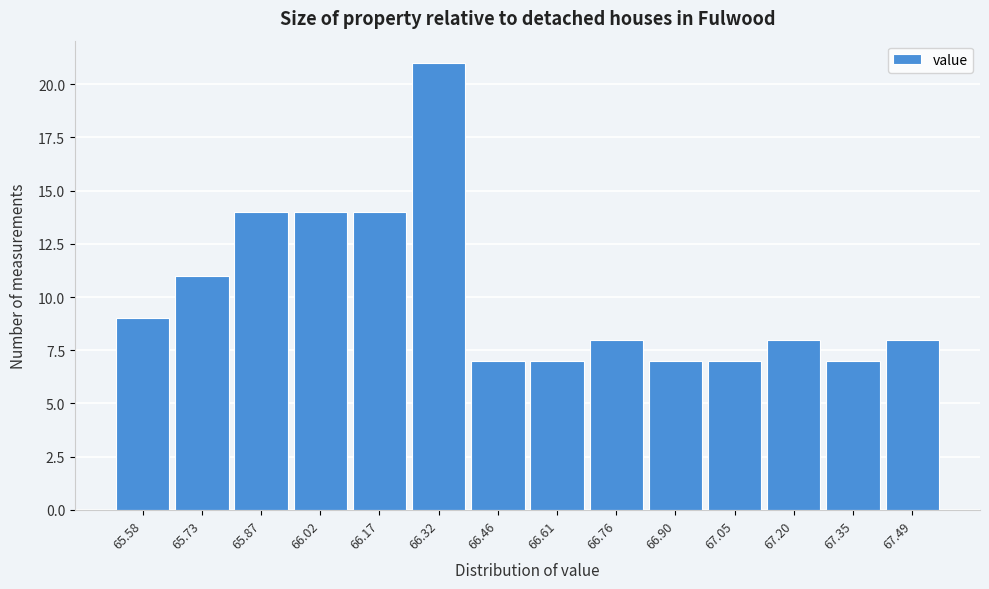

Reading right to left, what are all the values shown in this chart?

67.49=8	67.35=7	67.20=8	67.05=7	66.90=7	66.76=8	66.61=7	66.46=7	66.32=21	66.17=14	66.02=14	65.87=14	65.73=11	65.58=9